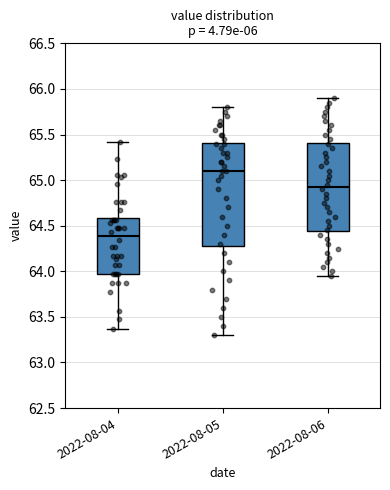

Which box has the lowest median line?

2022-08-04